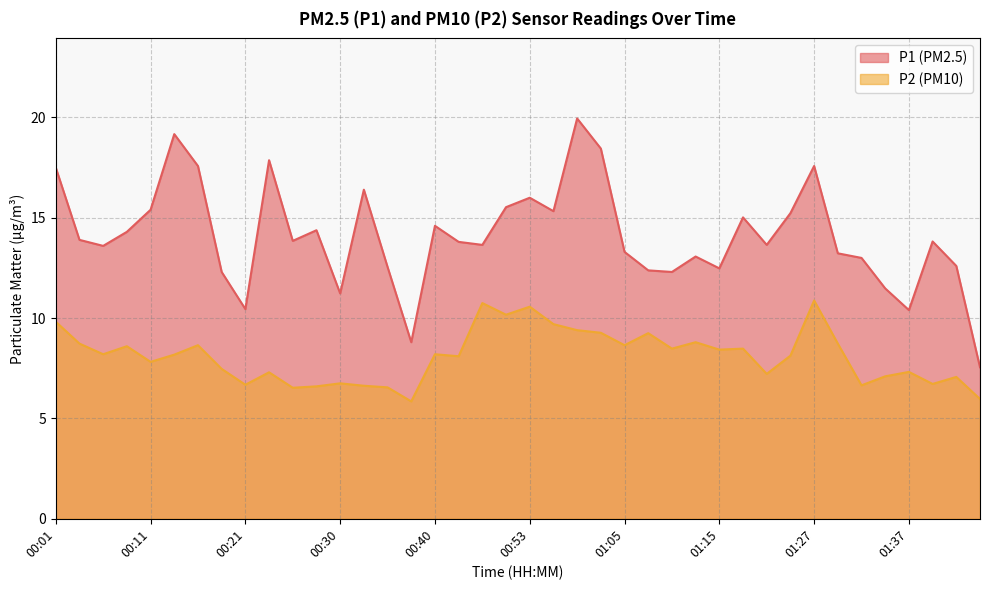

What is the label of the 8th point from the right?

01:27